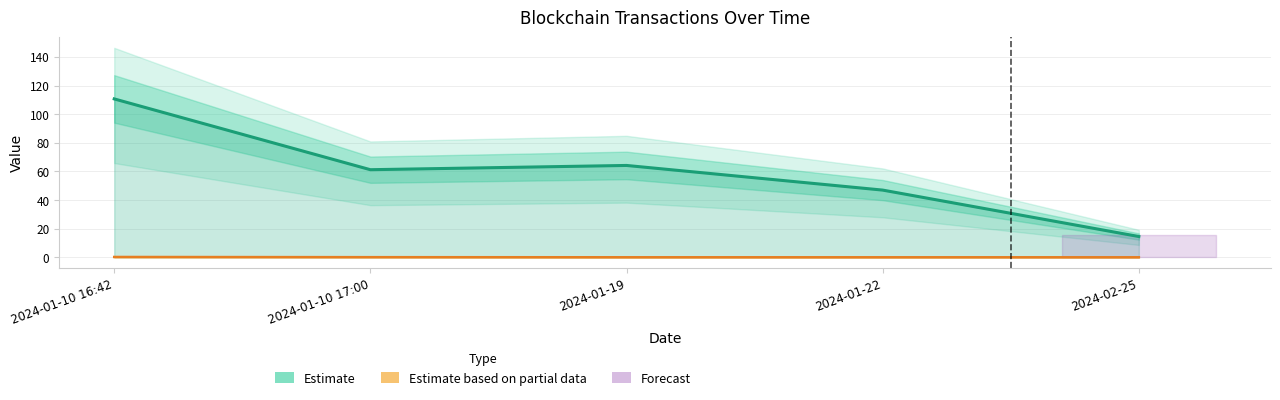

What is the maximum value for Amount (Estimate)?

110.6